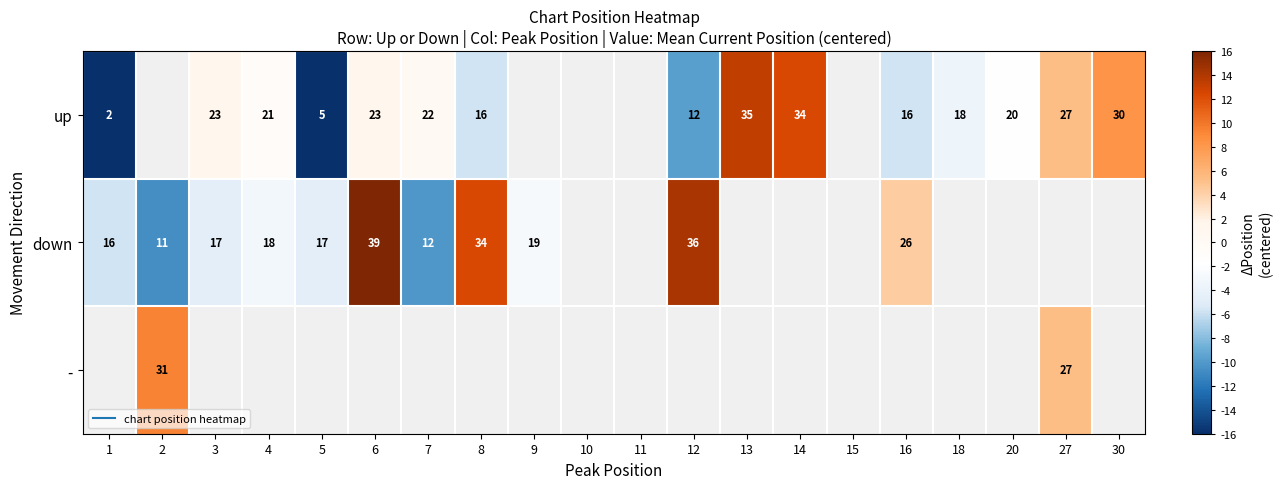

What is the difference between the maximum and minimum values in the down series?

28.0